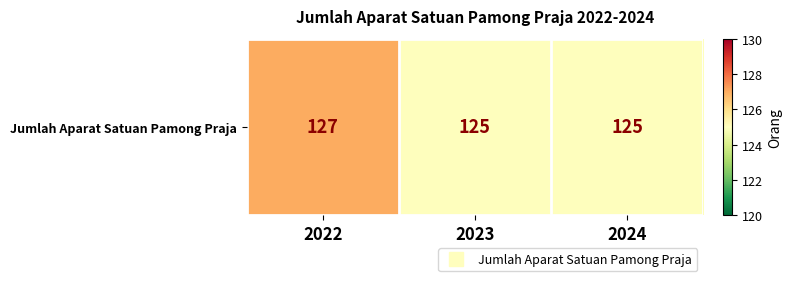

Reading left to right, transcribe all the data shown in this chart.

127	125	125